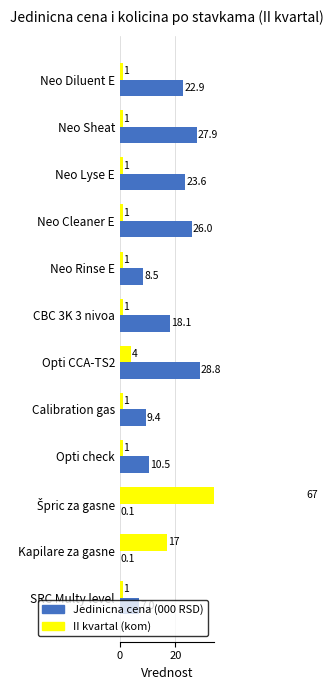

What is the value of the Jedinicna cena (000 RSD) bar at the 4th from the left?

26.0